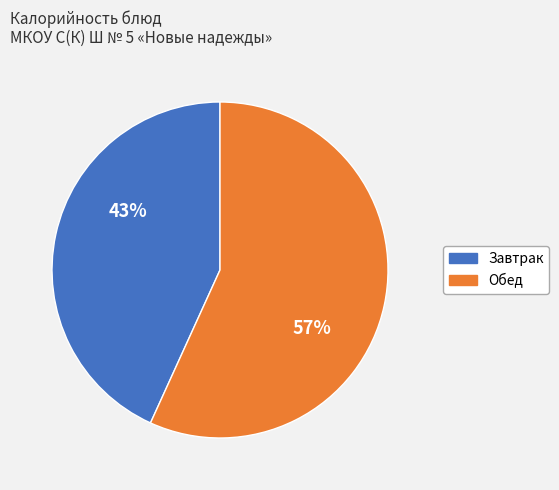

To the nearest percent, what is the average slice percentage?

50%